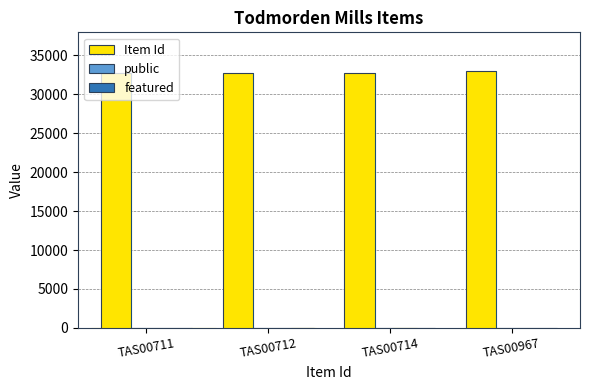

How many categories are shown in the chart?

4